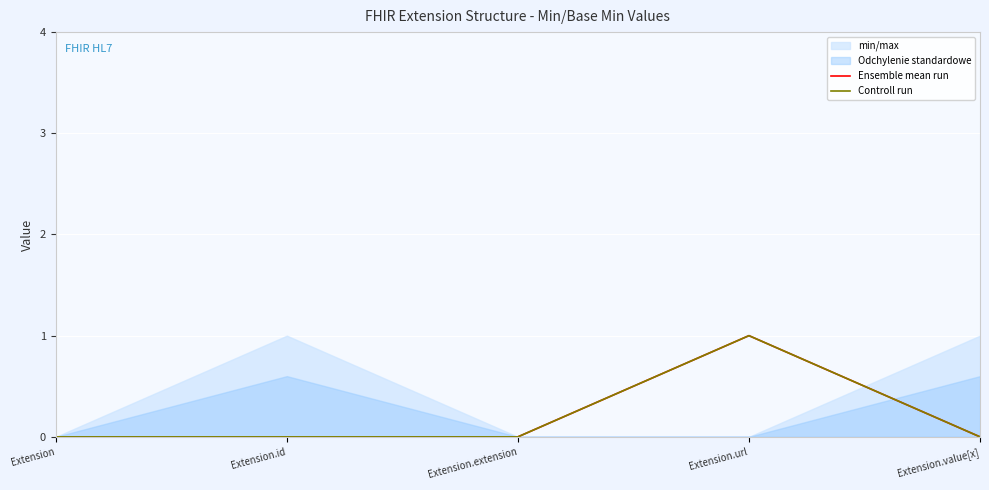

True or false: Controll run has a value of 0 at Extension.id.

True